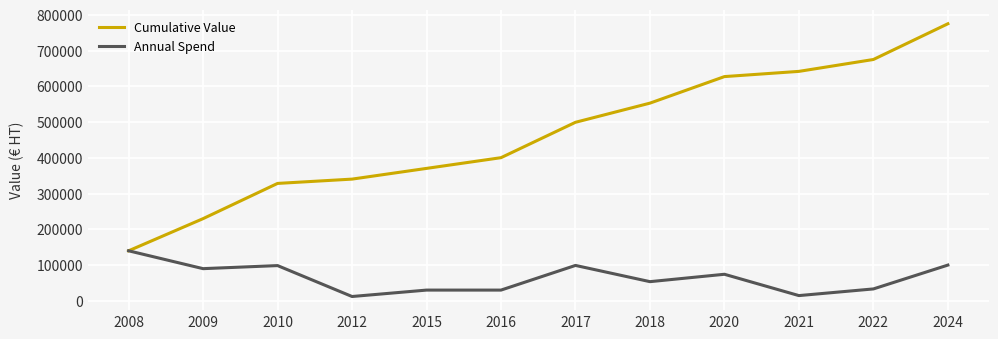

How many lines are shown in the chart?

2